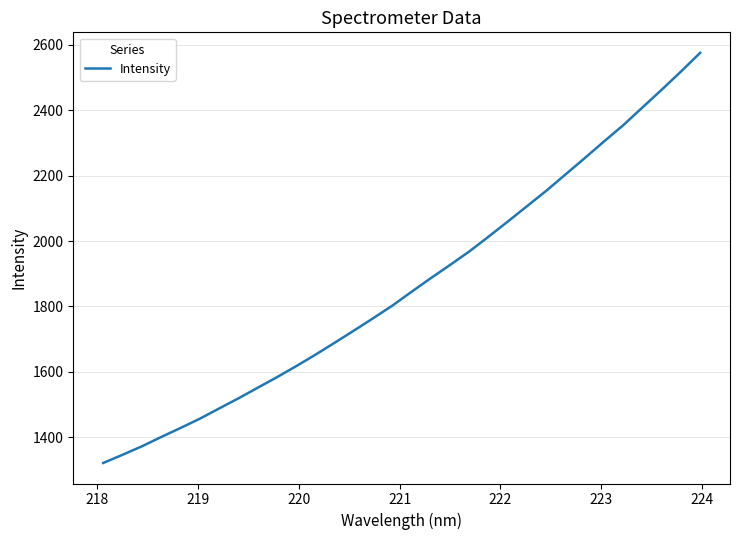

What is the greatest value displayed?

2575.9